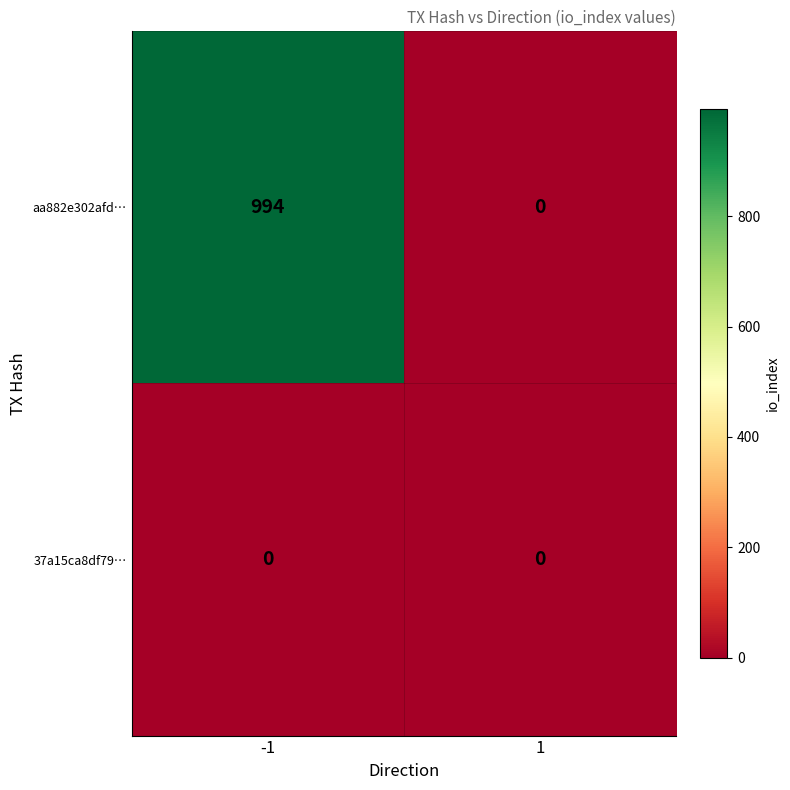

Is it true that 37a15ca8df79… equals 0 at -1?

True